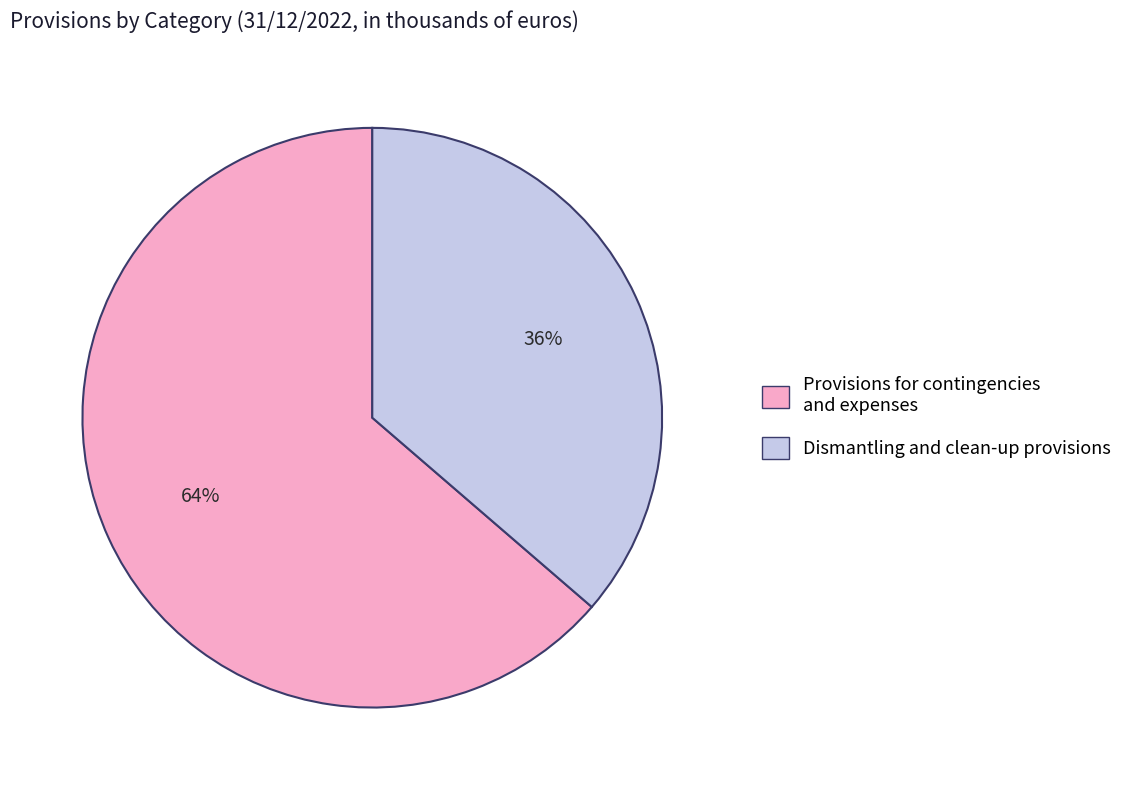

To the nearest percent, what portion does Dismantling and clean-up provisions represent?

36%